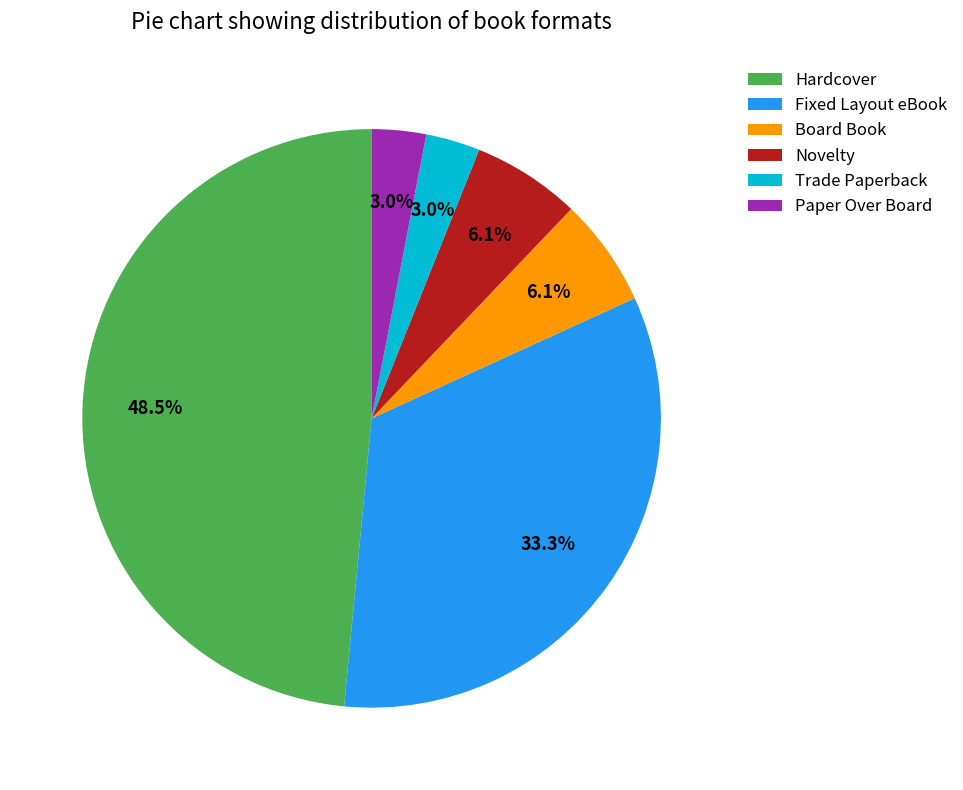

To the nearest percent, what is the combined percentage of Novelty and Hardcover?

55%